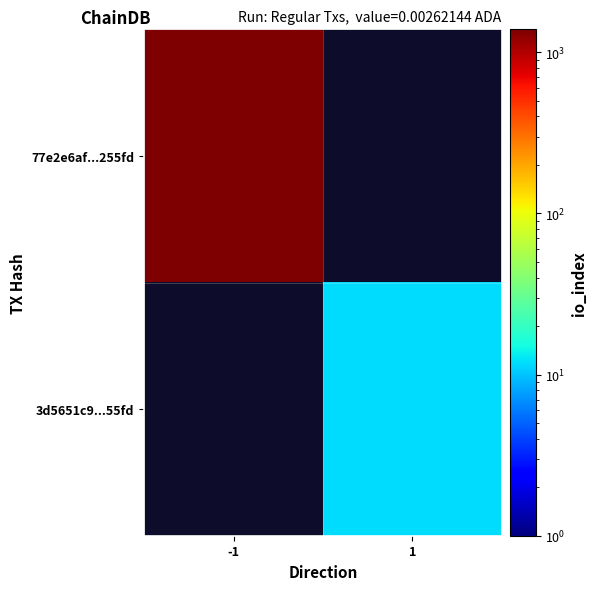

How many values in 77e2e6af...255fd are above zero?

1